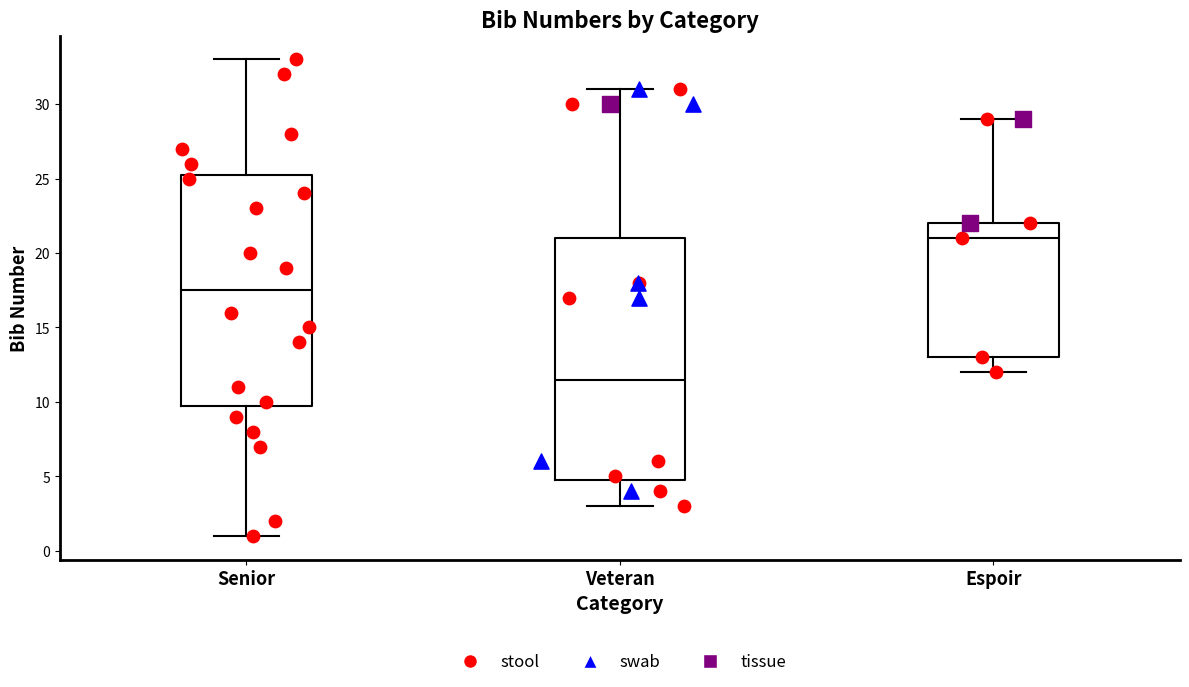

Reading left to right, read every box against the y-axis: the position of its median line, the range the box covers, and the ends of its whiskers. The values are not printed on the chart, so give them approximately, as read against the axis.

Senior: median 17.5, box 10.0 to 25.5, whiskers 1.0 to 33.0
Veteran: median 11.5, box 5.0 to 21.0, whiskers 3.0 to 31.0
Espoir: median 21.0, box 13.0 to 22.0, whiskers 12.0 to 29.0